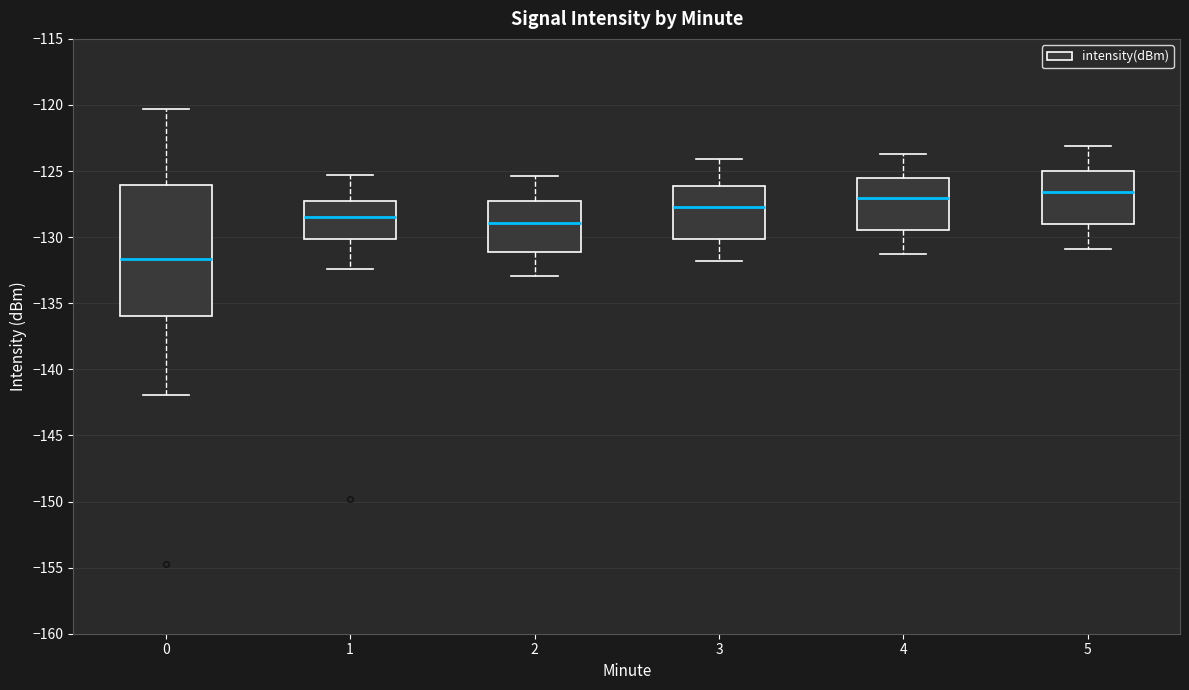

Which box's median line is the highest?

5